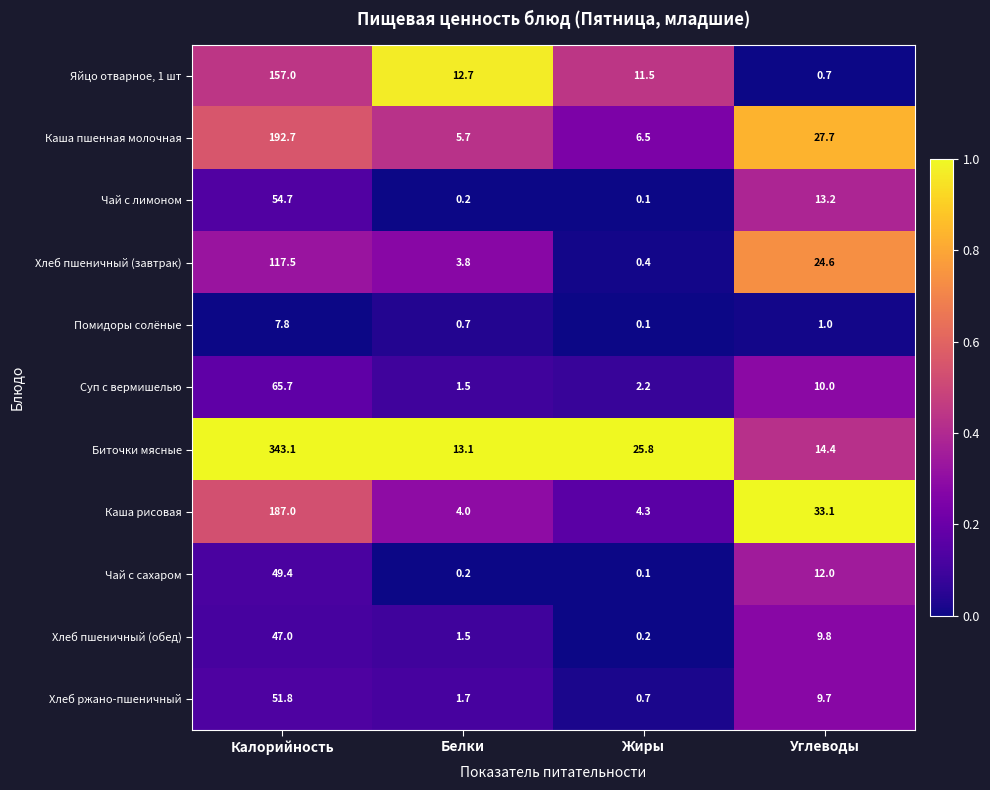

What is the average value of the Чай с лимоном series?

17.1